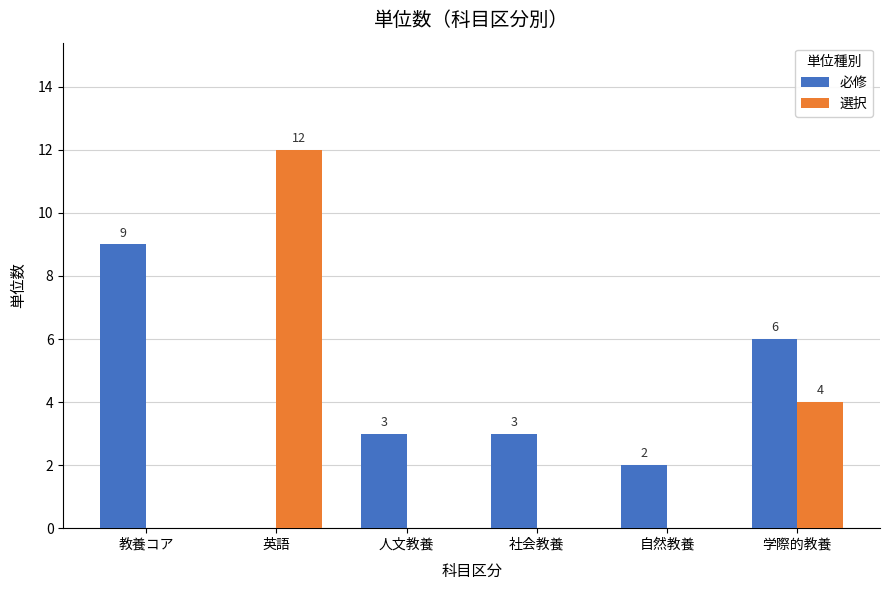

The 必修 series shows 3 at 人文教養. True or false?

True